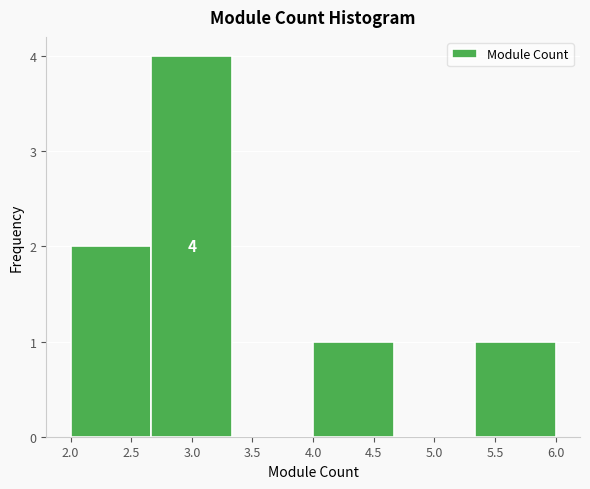

Which range on the x-axis has the tallest bar?

2.65 to 3.35